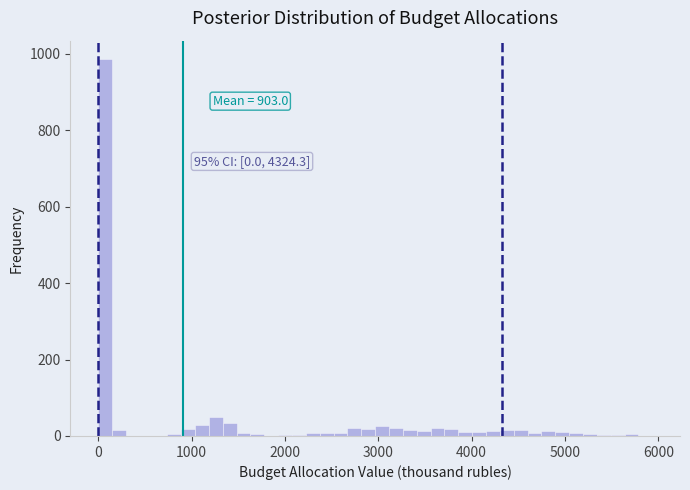

Around what value on the x-axis is the tallest bar? Give the approximate position of its centre, as read against the axis.

100